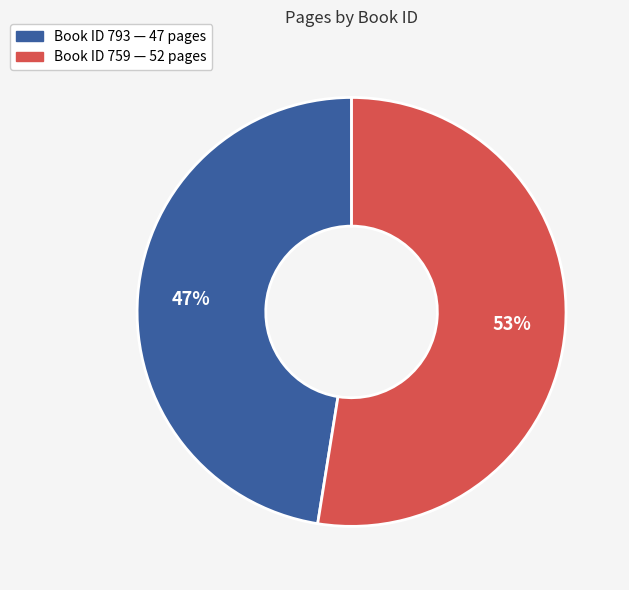

To the nearest percent, what is the average slice percentage?

50%